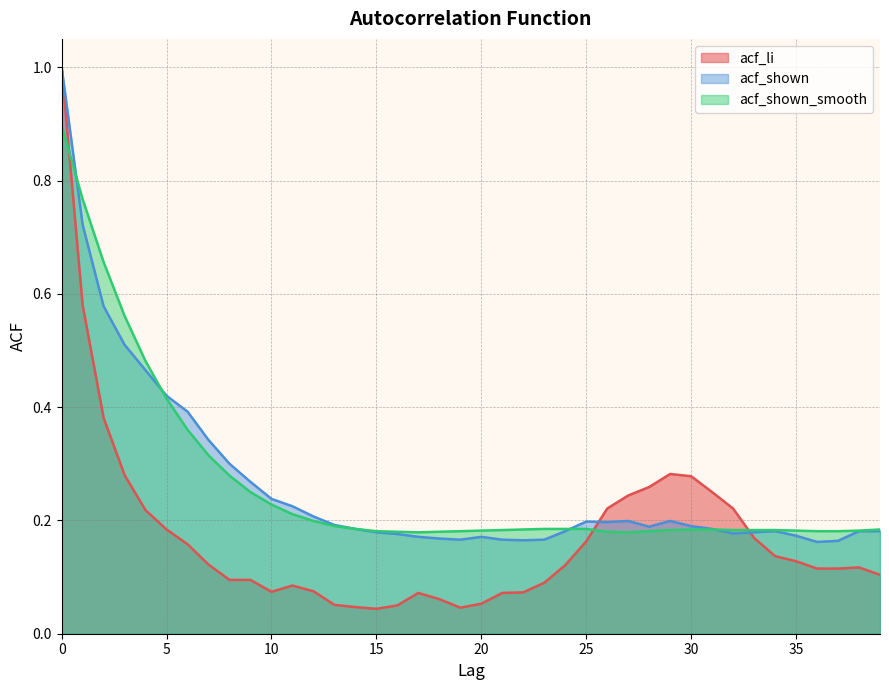

Count the number of data series in this chart.

3